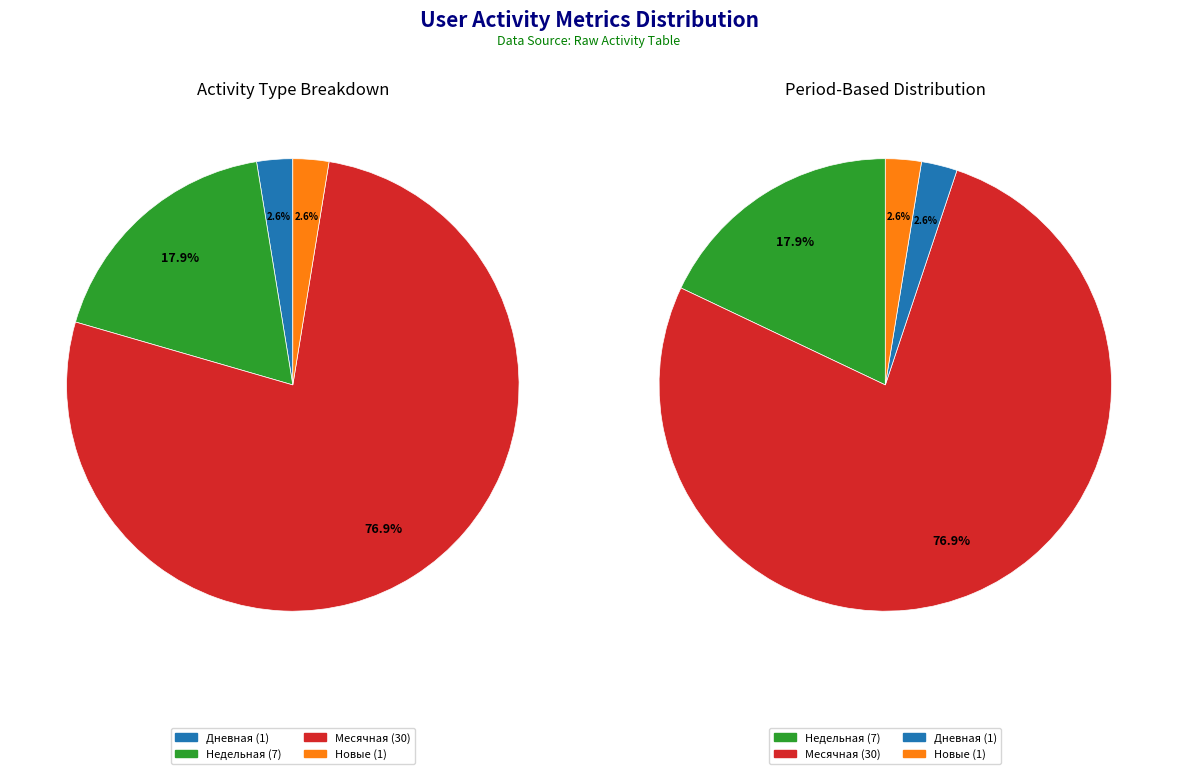

The Месячная slice represents 77% of the pie. True or false?

True